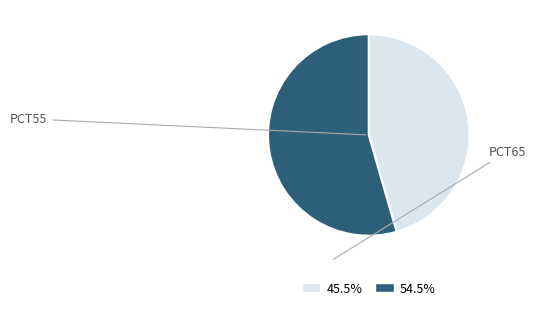

How many slices are in this pie chart?

2